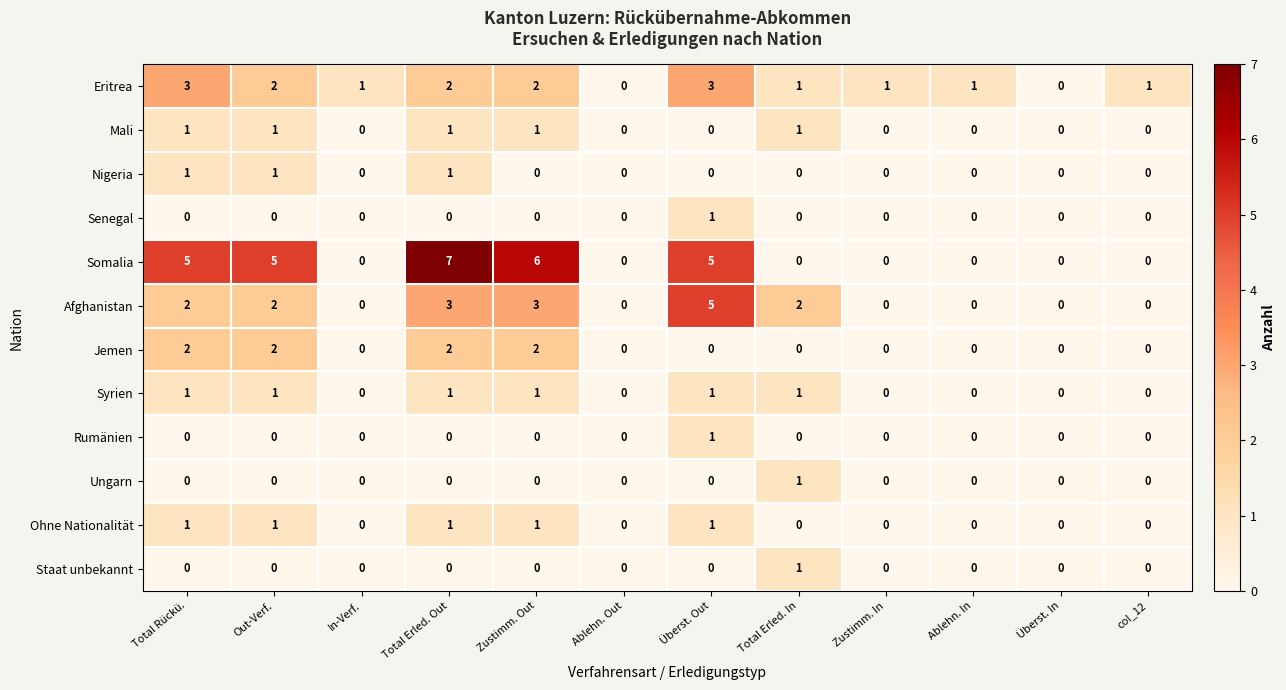

How many values in the Mali series exceed 0?

5